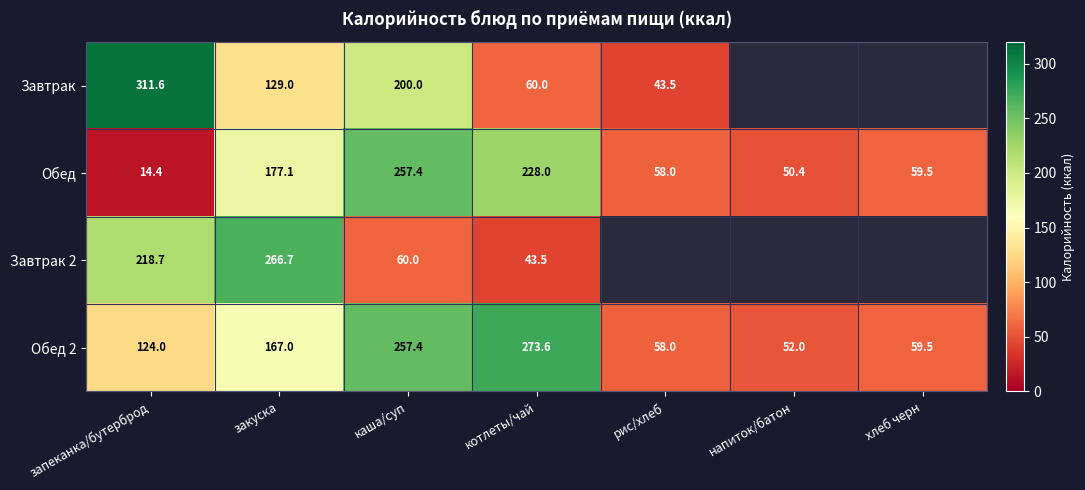

At which category does the chart reach its minimum across all series?

запеканка/бутерброд